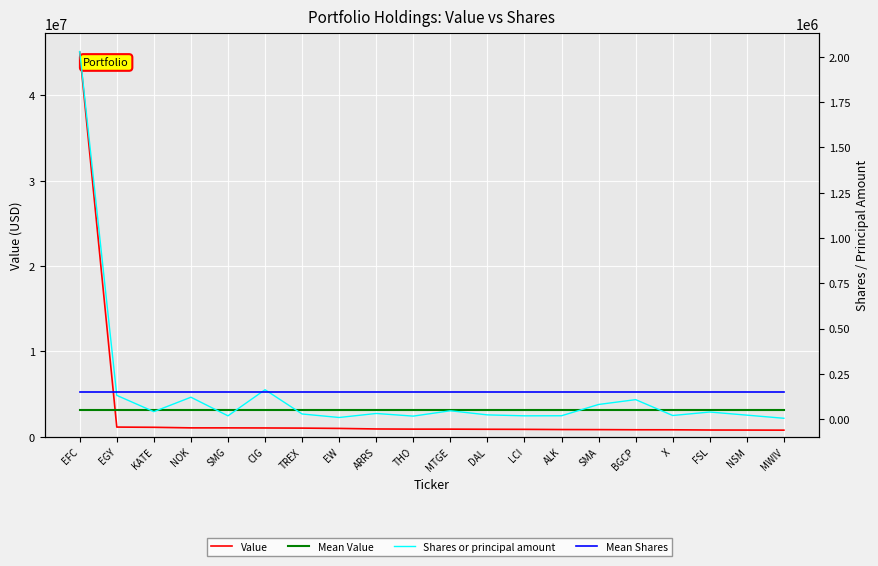

What is the highest value of the Mean Value series?

3109550.0